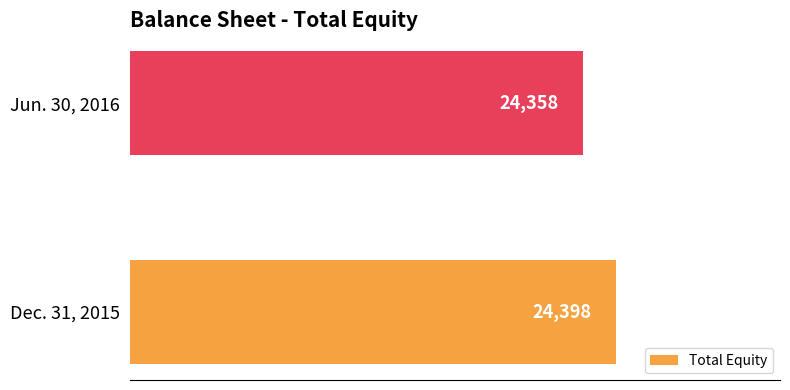

The chart shows a value of 24398 at Dec. 31, 2015. True or false?

True